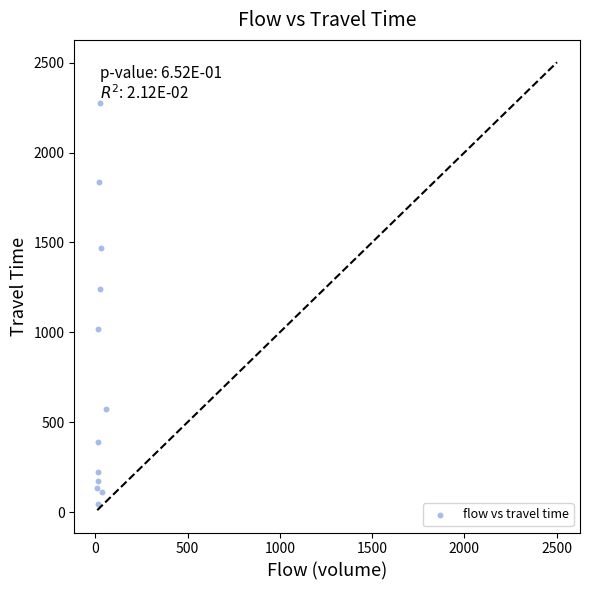

What Y value in the scatter plot is closest to 1160?

1239